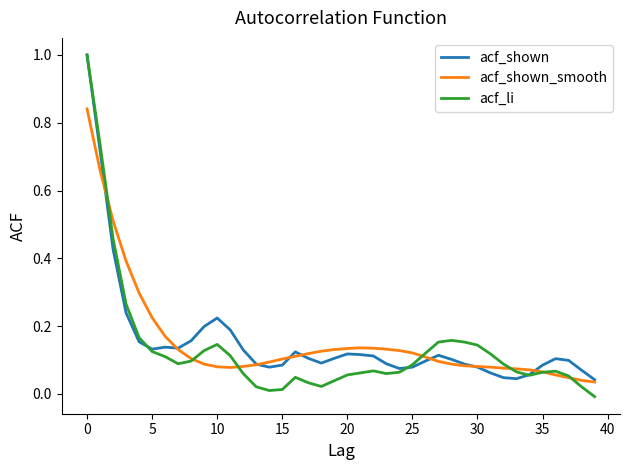

What are all the series names shown in the legend?

acf_shown, acf_shown_smooth, acf_li